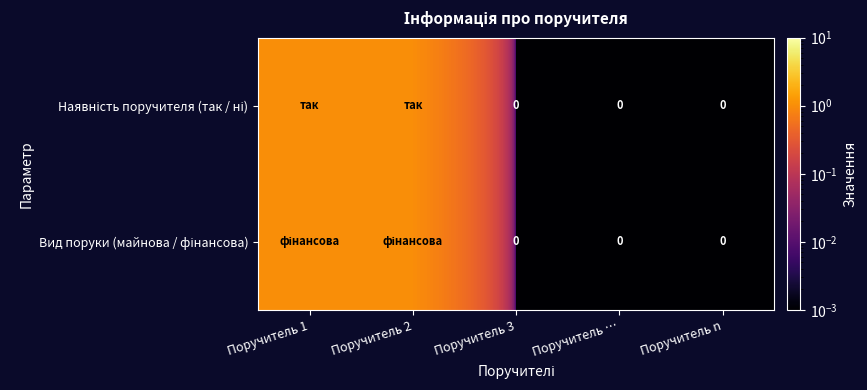

What value does the Наявність поручителя (так / ні) series have at Поручитель 2?

1.0